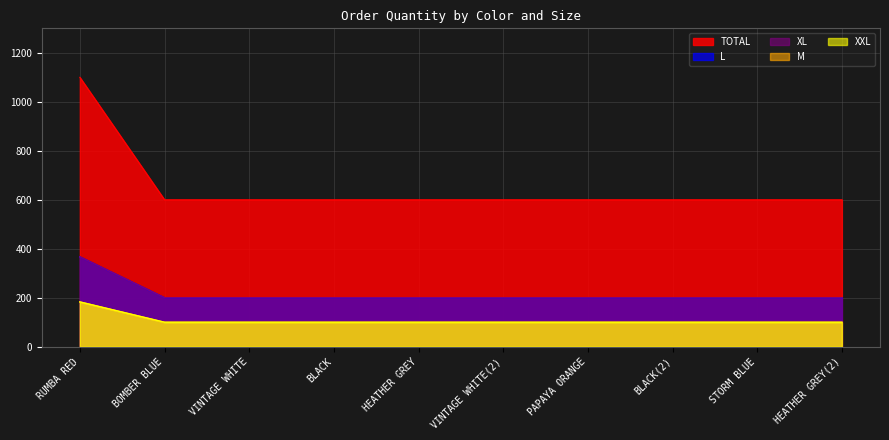

Which series has the largest range (max minus min)?

M